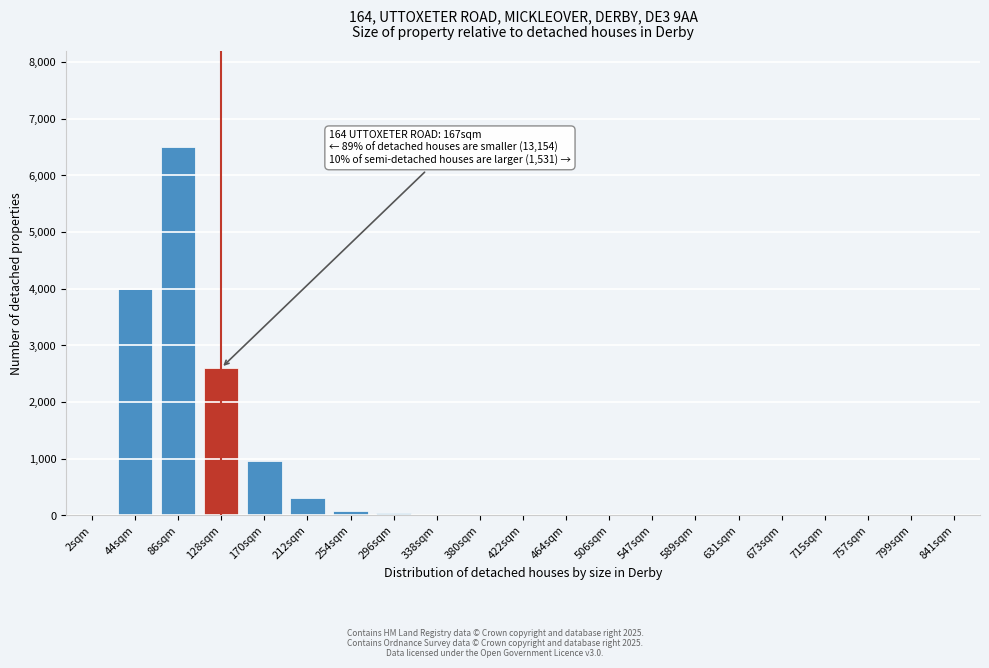

What is the sum of all values?

14482